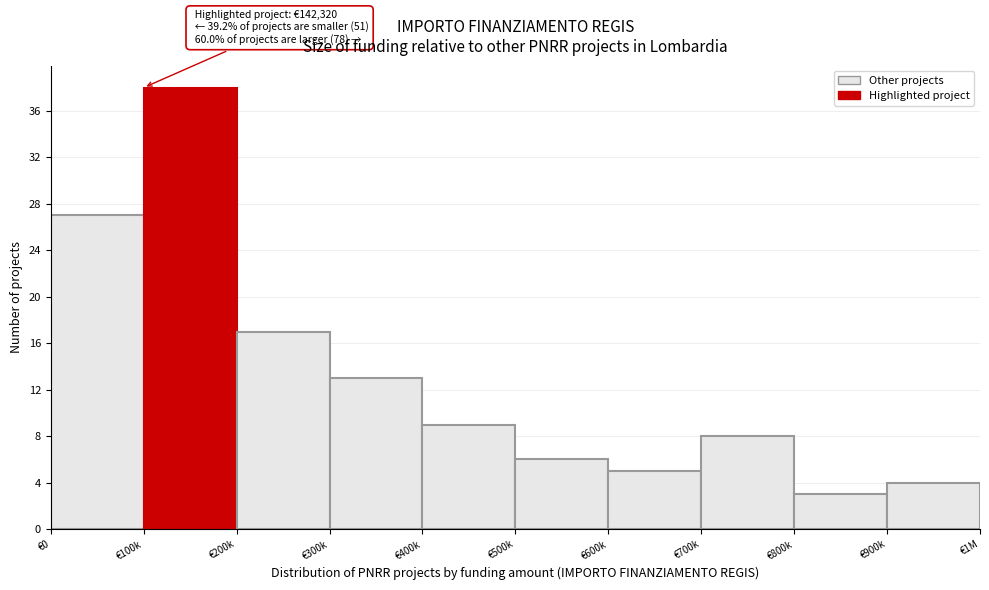

Reading left to right, extract all data points from this chart.

27	38	17	13	9	6	5	8	3	4